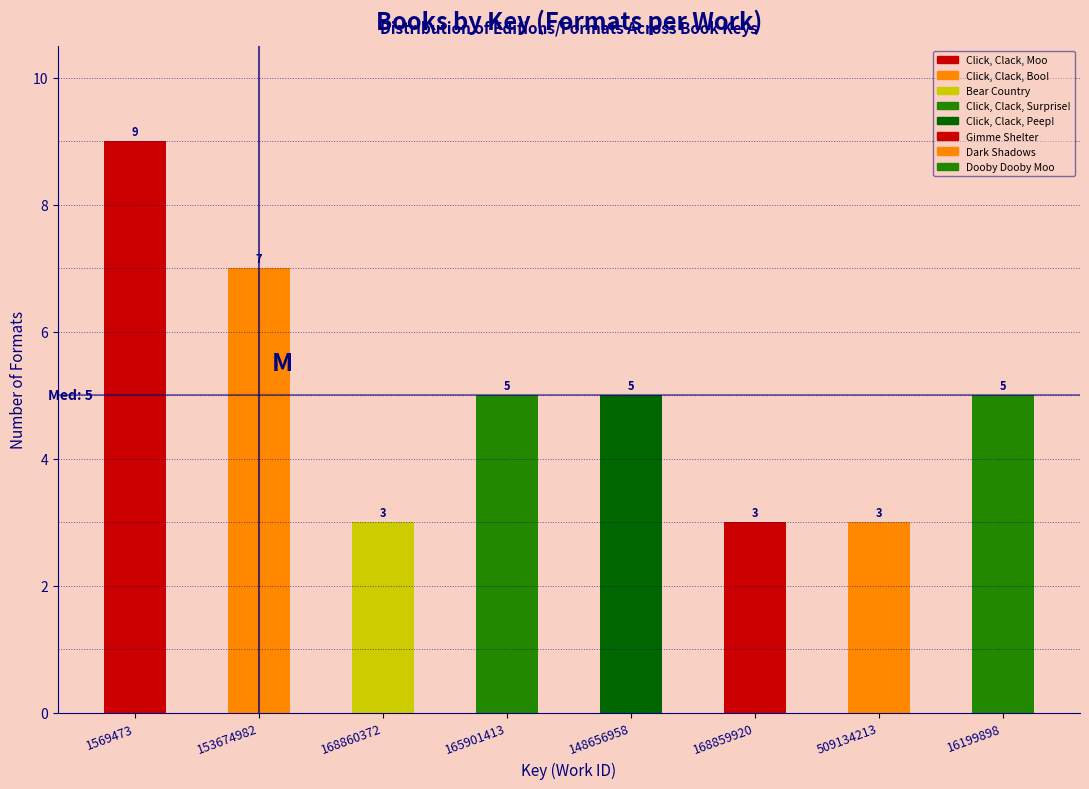

Reading left to right, transcribe all the data shown in this chart.

9	7	3	5	5	3	3	5